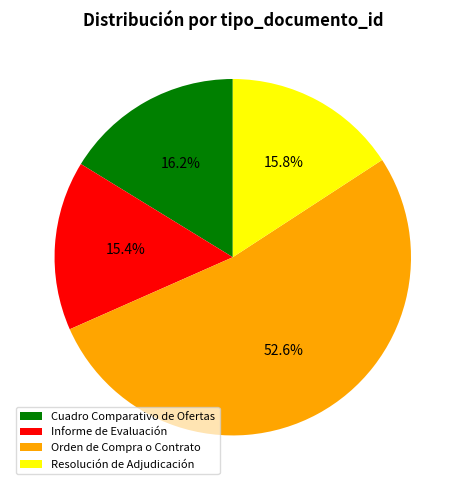

What percentage is the Informe de Evaluación slice, to the nearest percent?

15%